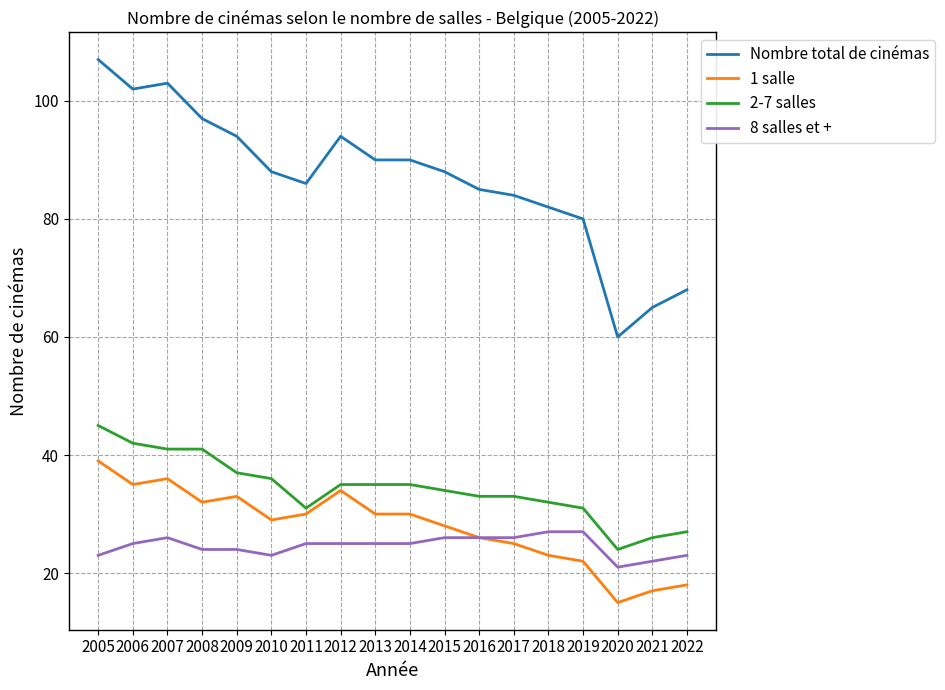

What is the maximum value for Nombre total de cinémas?

107